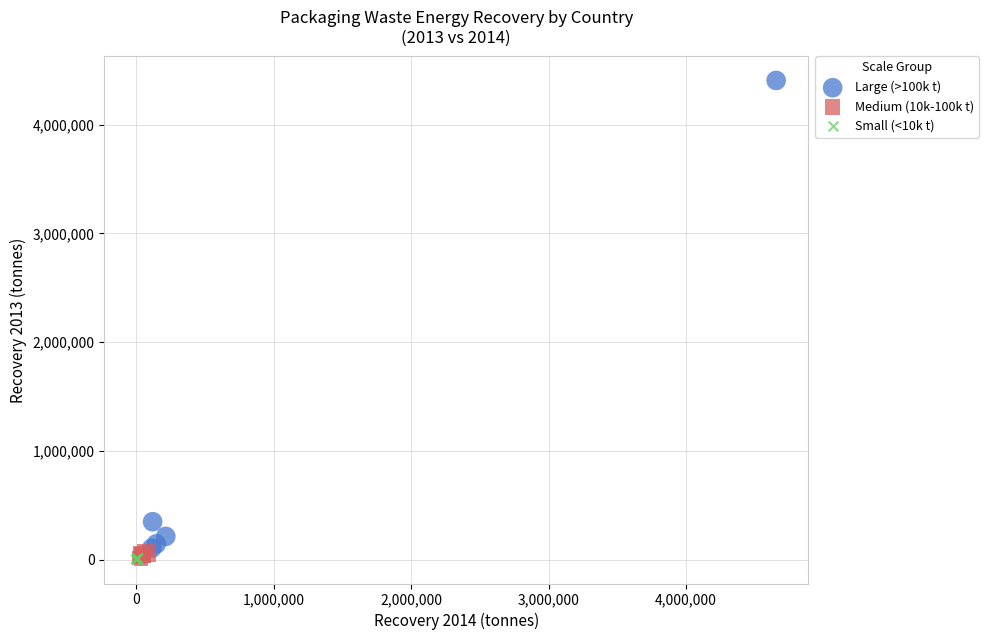

Which series contains the highest Y value?

Large (>100k t)